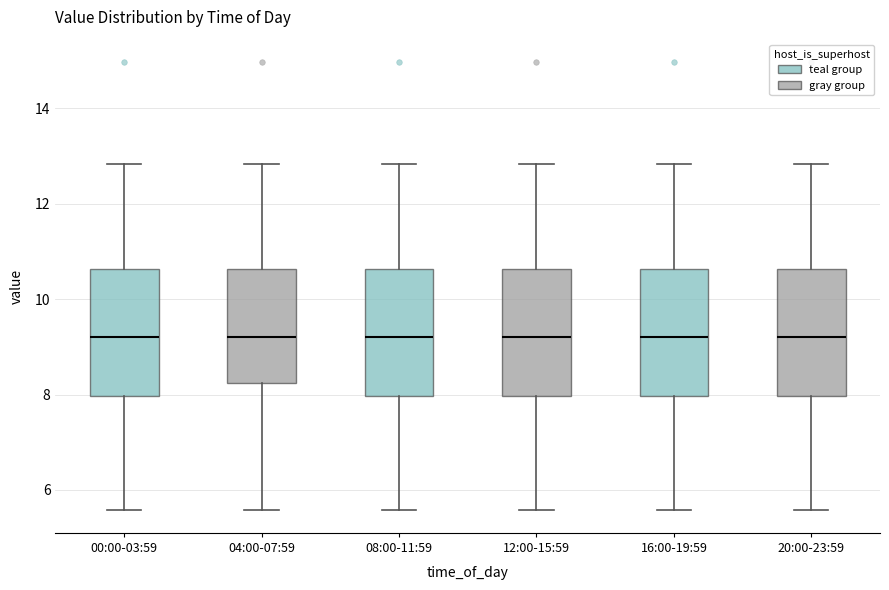

Reading left to right, read every box against the y-axis: the position of its median line, the range the box covers, and the ends of its whiskers. The values are not printed on the chart, so give them approximately, as read against the axis.

00:00-03:59: median 9.2, box 8.0 to 10.6, whiskers 5.6 to 12.8
04:00-07:59: median 9.2, box 8.2 to 10.6, whiskers 5.6 to 12.8
08:00-11:59: median 9.2, box 8.0 to 10.6, whiskers 5.6 to 12.8
12:00-15:59: median 9.2, box 8.0 to 10.6, whiskers 5.6 to 12.8
16:00-19:59: median 9.2, box 8.0 to 10.6, whiskers 5.6 to 12.8
20:00-23:59: median 9.2, box 8.0 to 10.6, whiskers 5.6 to 12.8